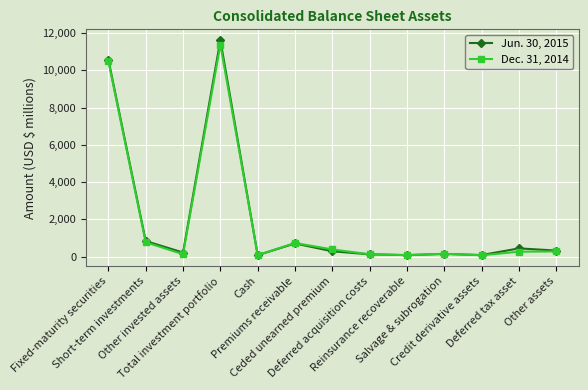

Between Cash and Ceded unearned premium, which series saw the biggest shift?

Dec. 31, 2014